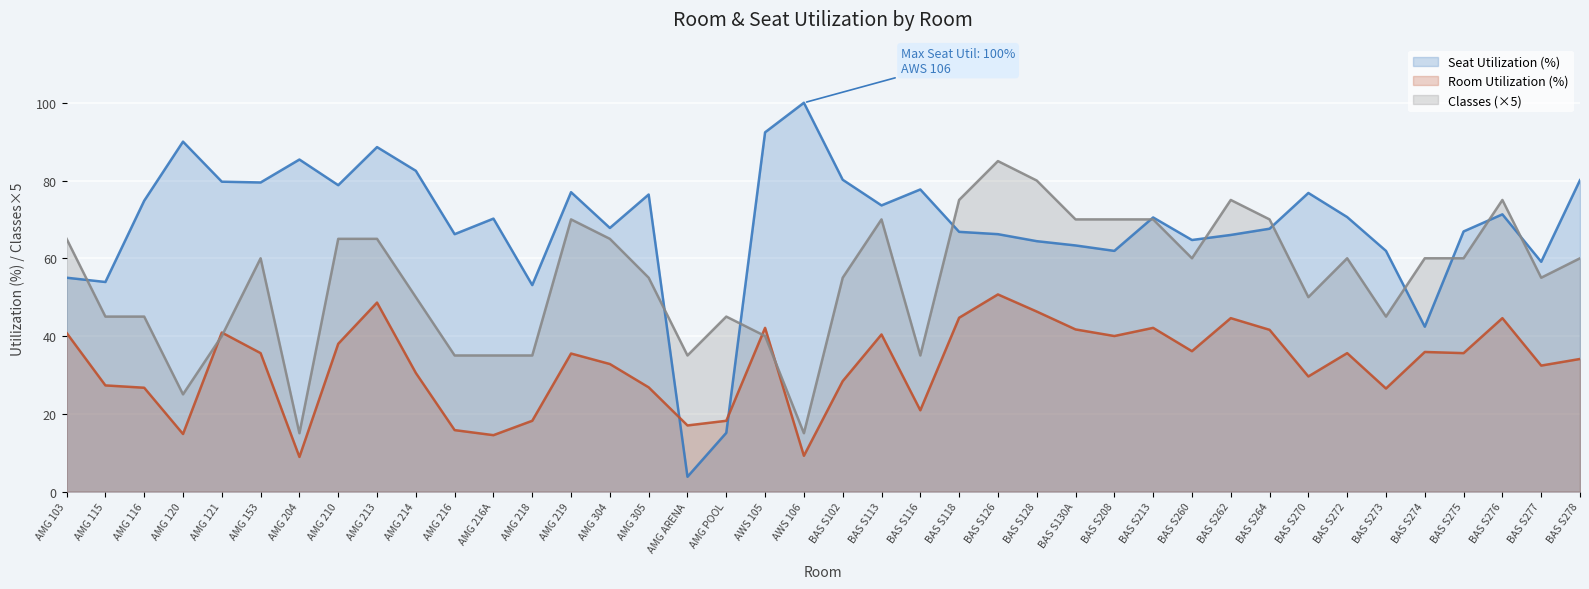

At which category does Seat Utilization (%) reach its first local valley?

AMG 115